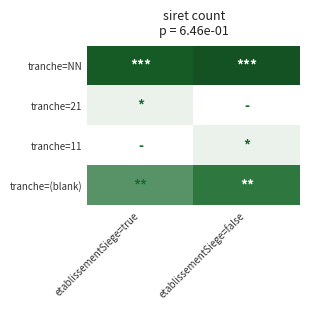

At how many categories does at least one series exceed 9?

2